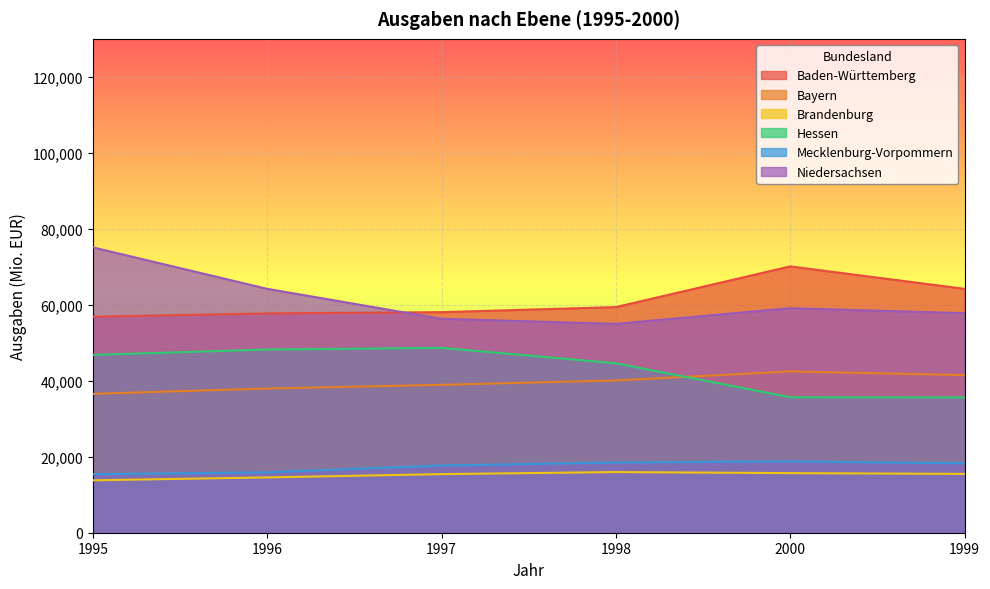

The Mecklenburg-Vorpommern series shows 27153.0 at 1998. True or false?

False